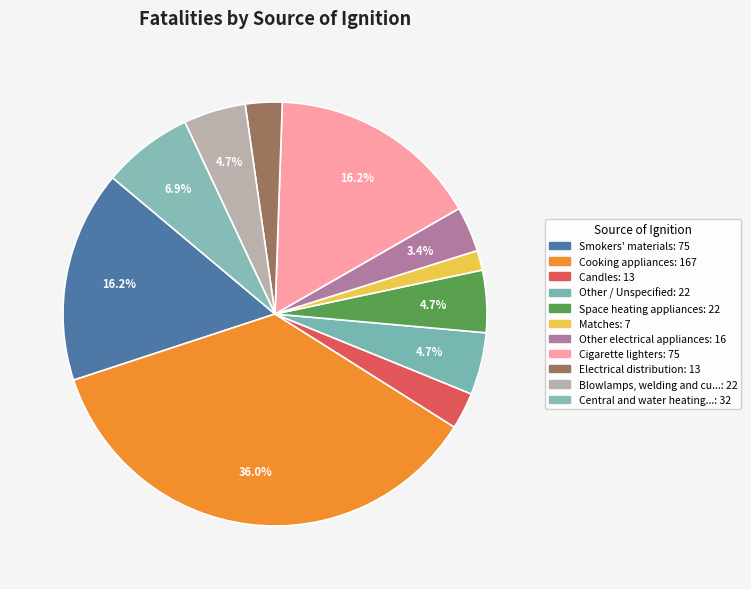

Count the number of slices in the pie.

11